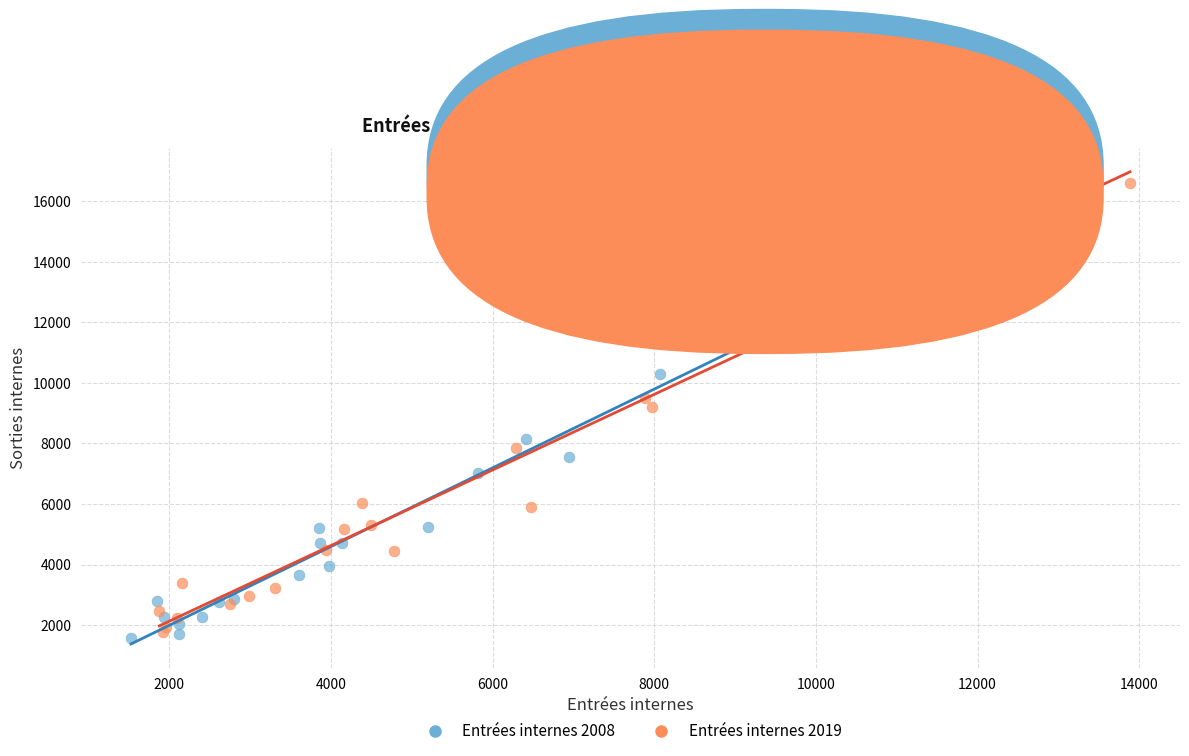

Which series contains the highest Y value?

Entrées internes 2019